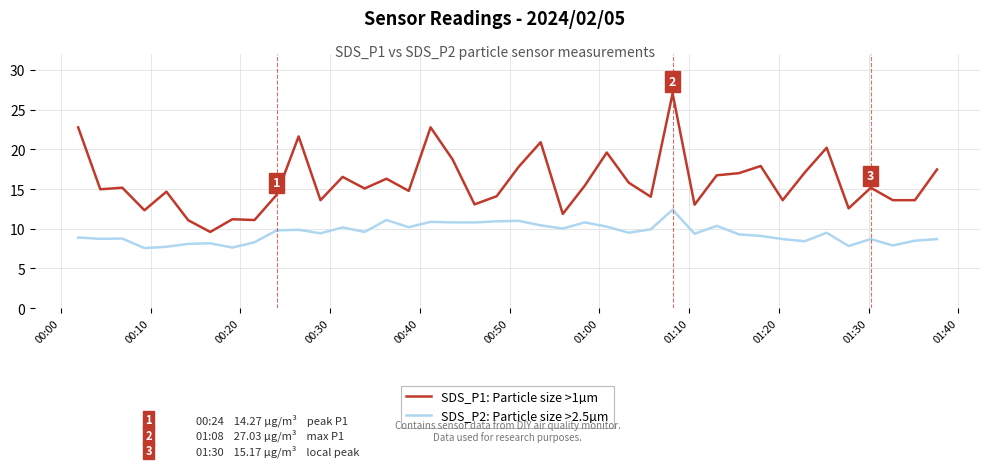

In SDS_P2: Particle size >2.5µm, how many points are higher than both neighbors (excluding endpoints)?

12